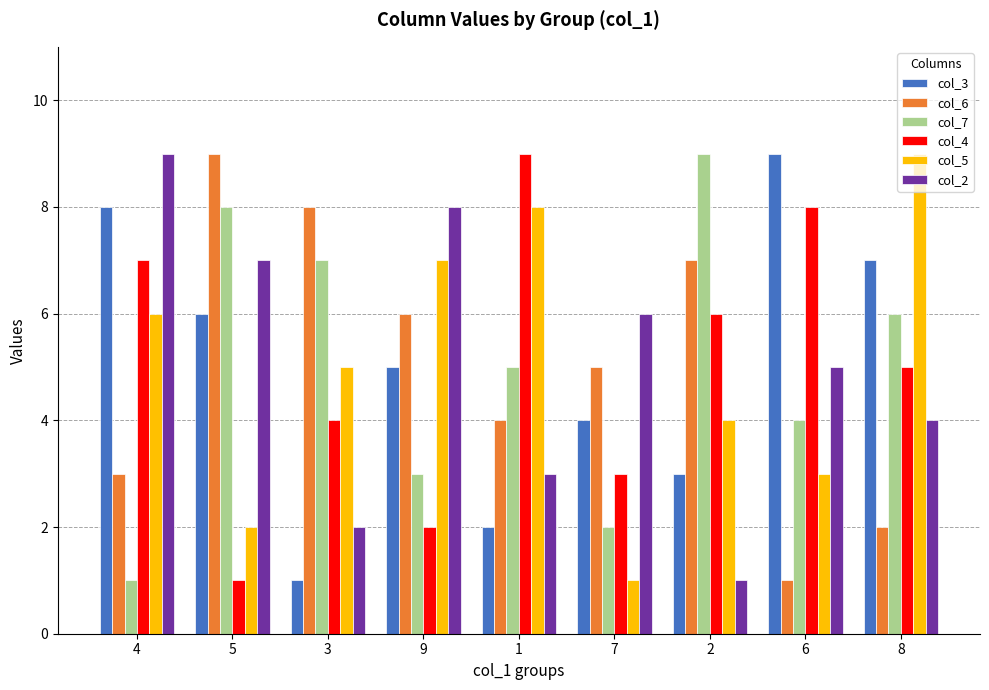

At 4, list the series in order from smallest to largest.

col_7, col_6, col_5, col_4, col_3, col_2